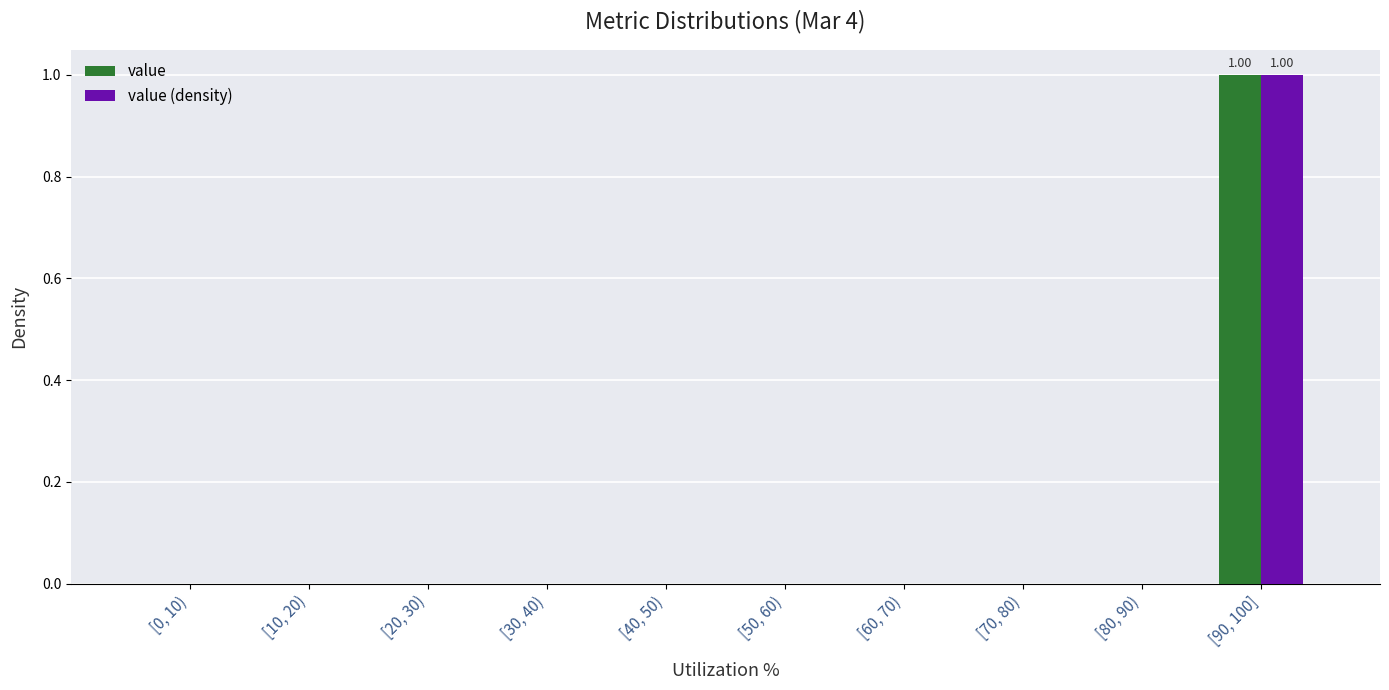

At which category is the sum across all series the highest?

[90, 100]